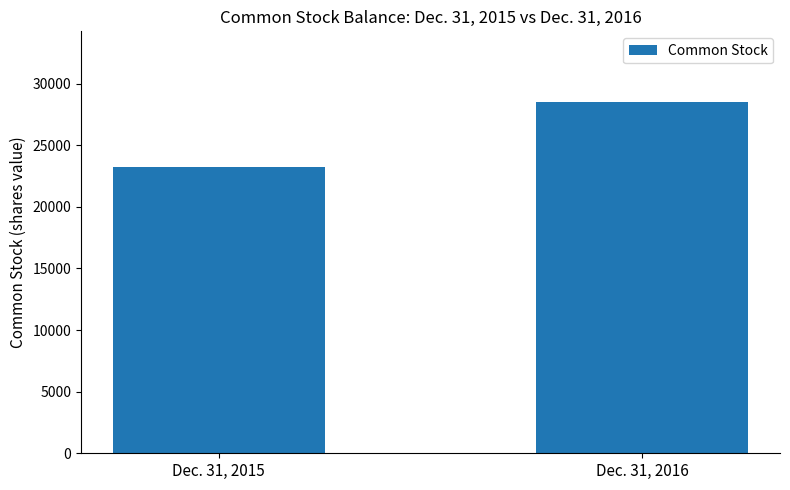

Does the chart contain stacked bars?

No